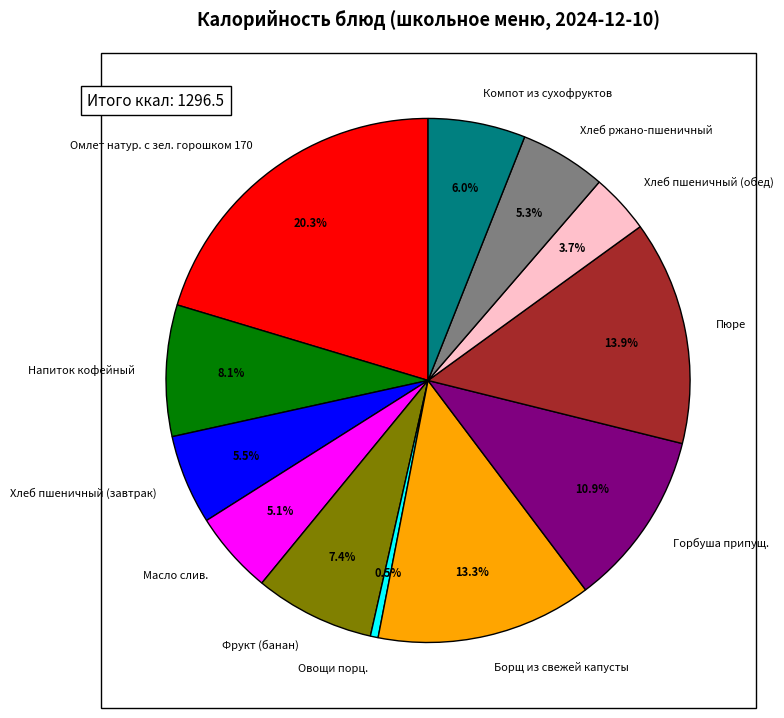

What is the smallest slice in the pie chart?

Овощи порц.